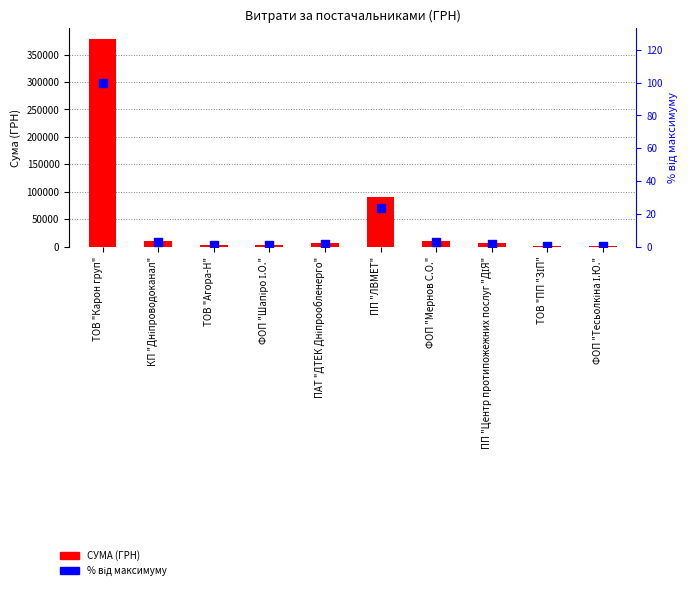

What is the total value across all series at ТОВ "Агора-Н"?

3613.6